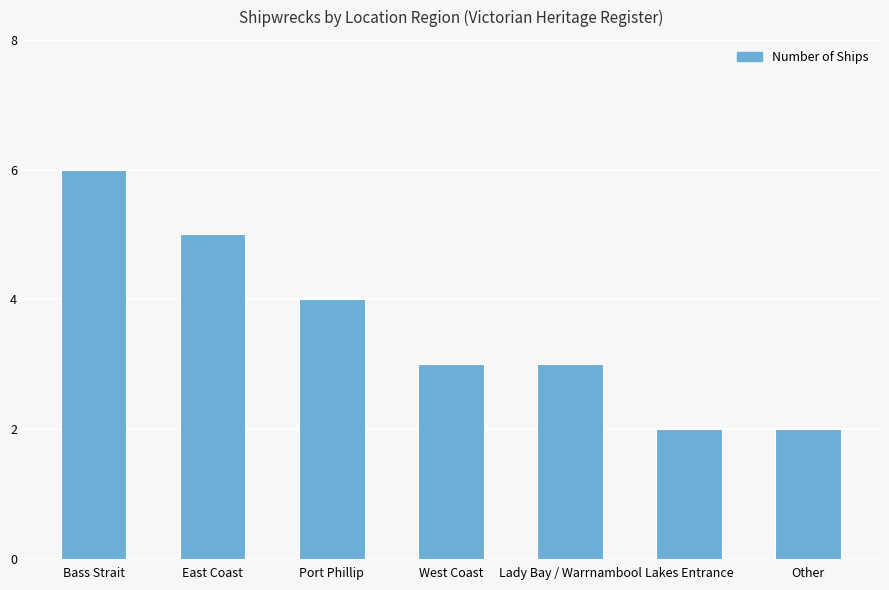

What is the sum of the values at East Coast and Bass Strait?

11